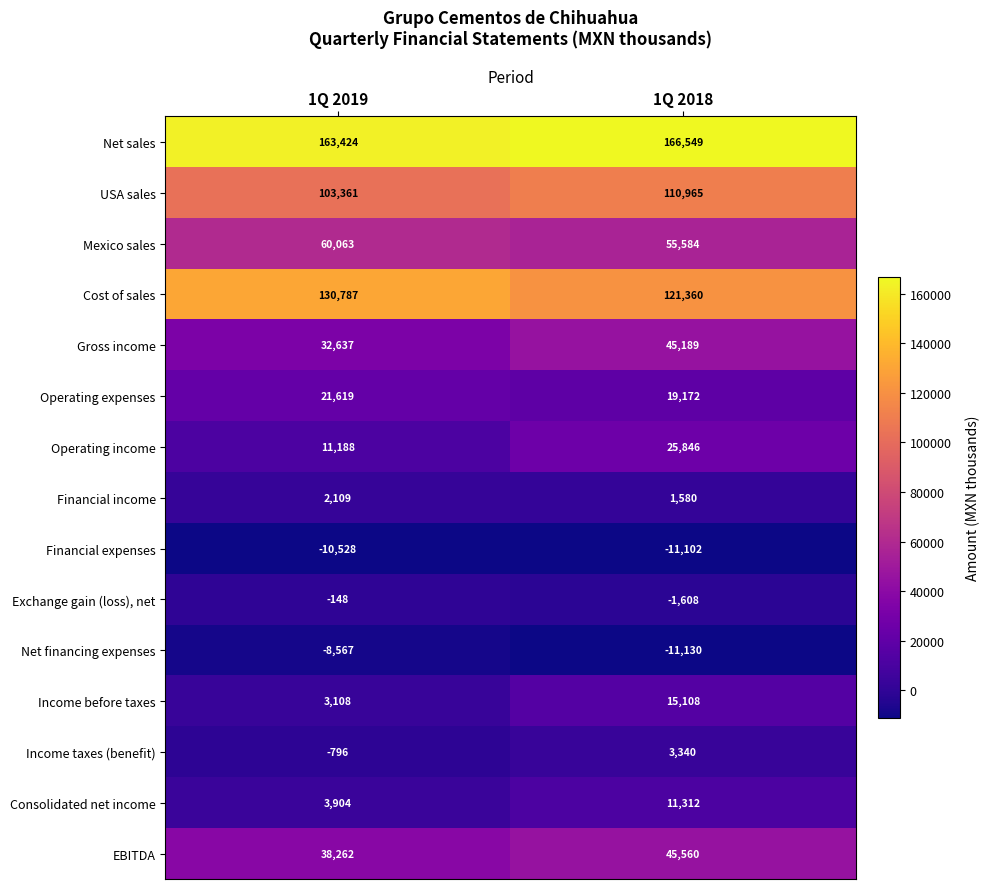

What is the difference between the EBITDA values at 1Q 2019 and 1Q 2018?

7298